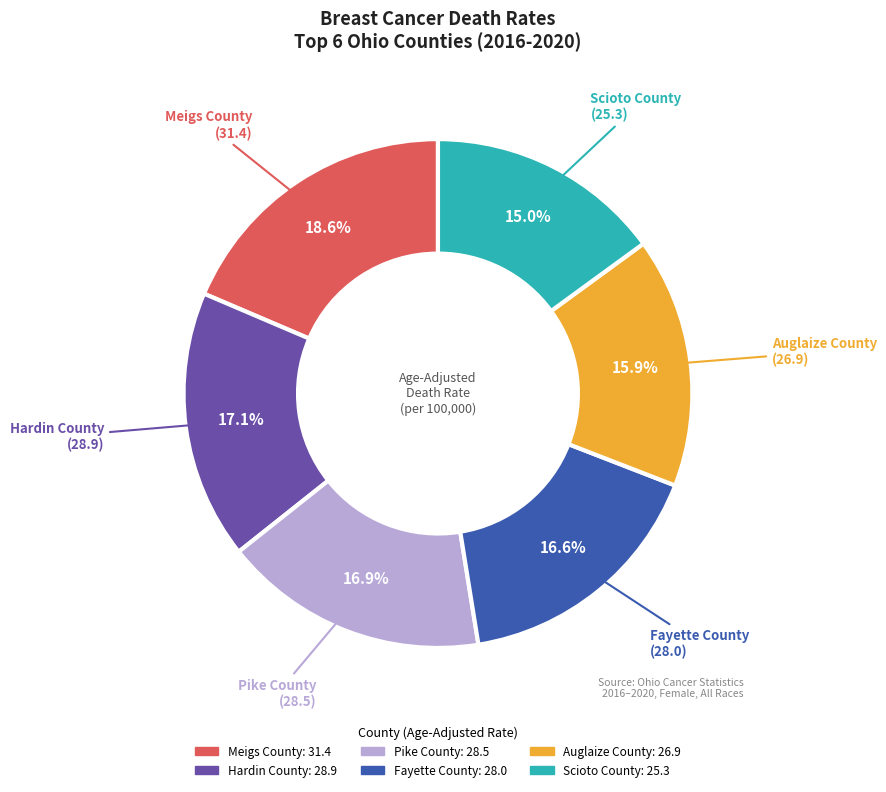

What is the ratio of the value at Pike County to the value at Scioto County?

1.1